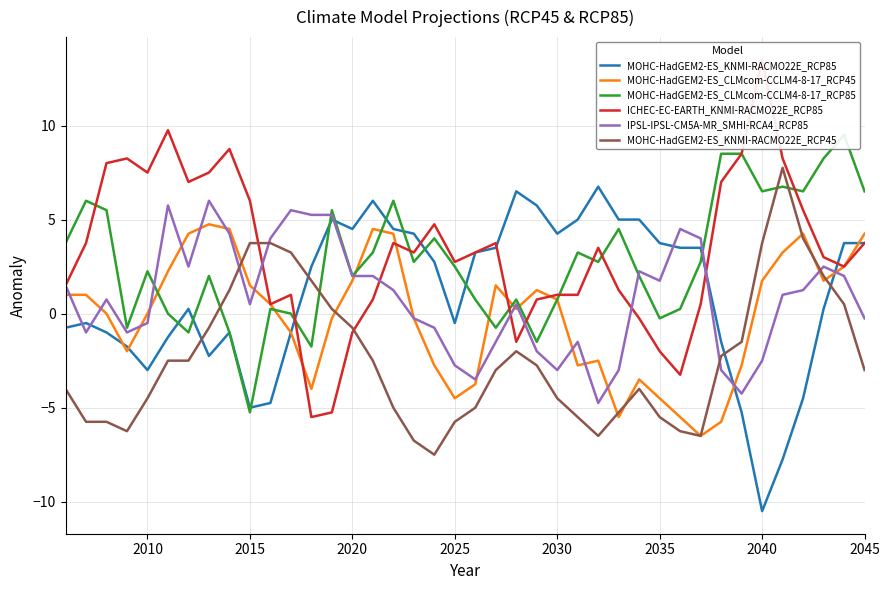

Is it true that MOHC-HadGEM2-ES_CLMcom-CCLM4-8-17_RCP45 equals -7.2 at 2025?

False